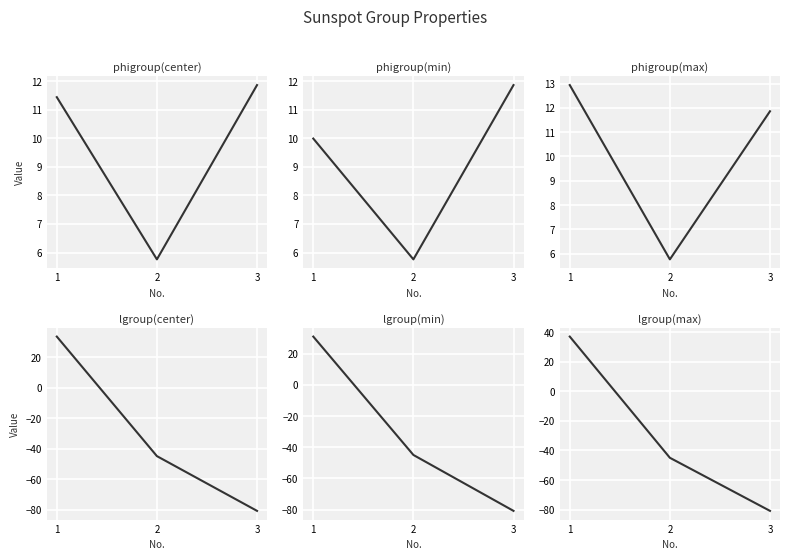

Reading left to right, extract all data points from this chart.

phigroup(center): 1=11.4	2=5.8	3=11.9
phigroup(min): 1=10.0	2=5.8	3=11.9
phigroup(max): 1=12.9	2=5.8	3=11.9
lgroup(center): 1=33.4	2=-45.0	3=-80.9
lgroup(min): 1=31.1	2=-45.0	3=-80.9
lgroup(max): 1=37.0	2=-45.0	3=-80.9